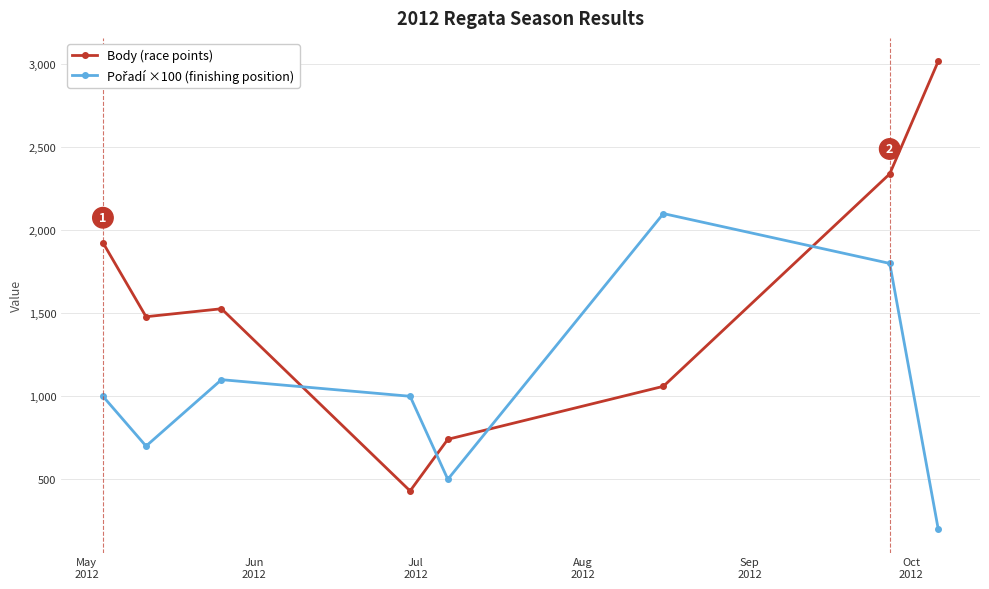

Which series has the largest total across all categories?

Body (race points)